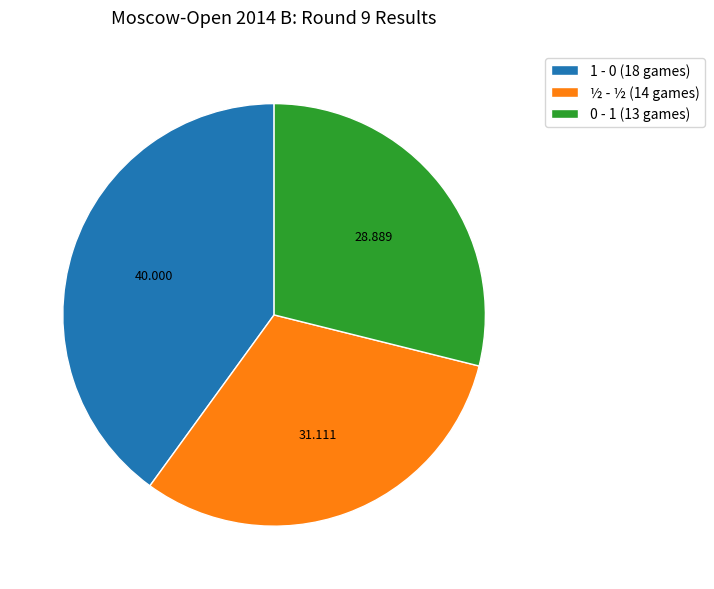

Combined, do ½ - ½ (14 games) and 0 - 1 (13 games) account for over 50%?

Yes